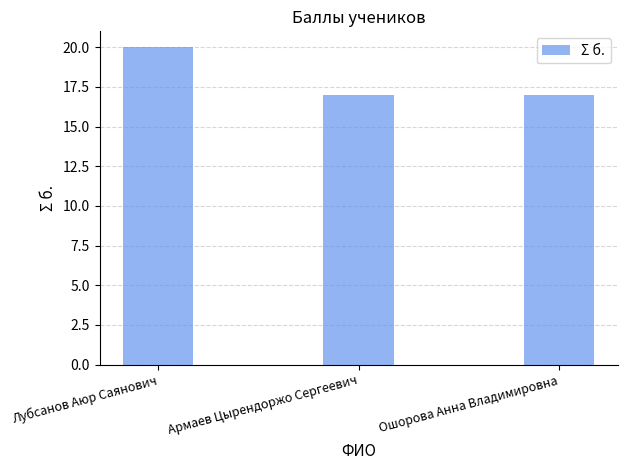

The chart shows a value of 20 at Лубсанов Аюр Саянович. True or false?

True